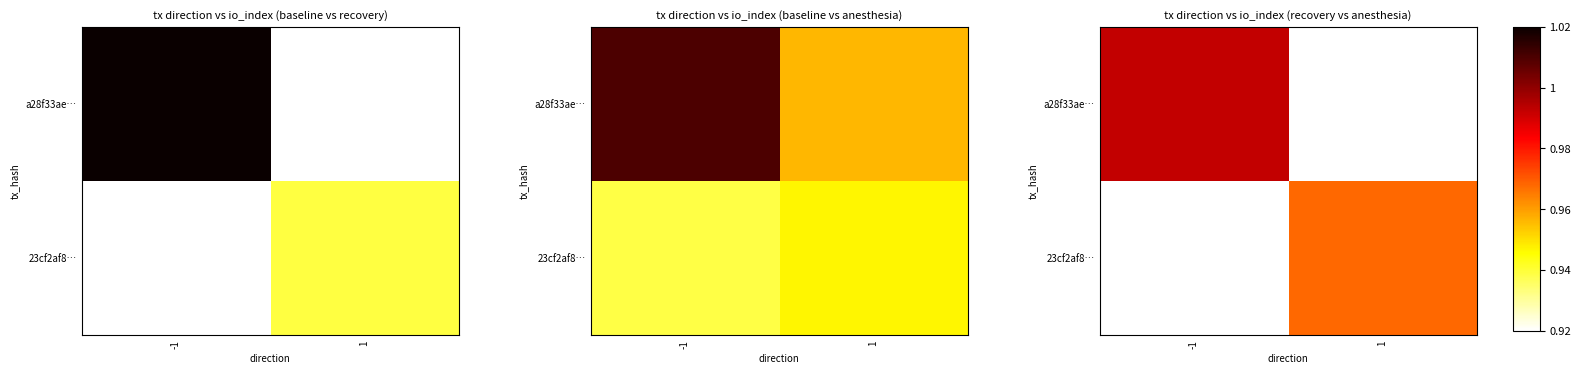

Which series has the widest spread of values?

a28f33ae…